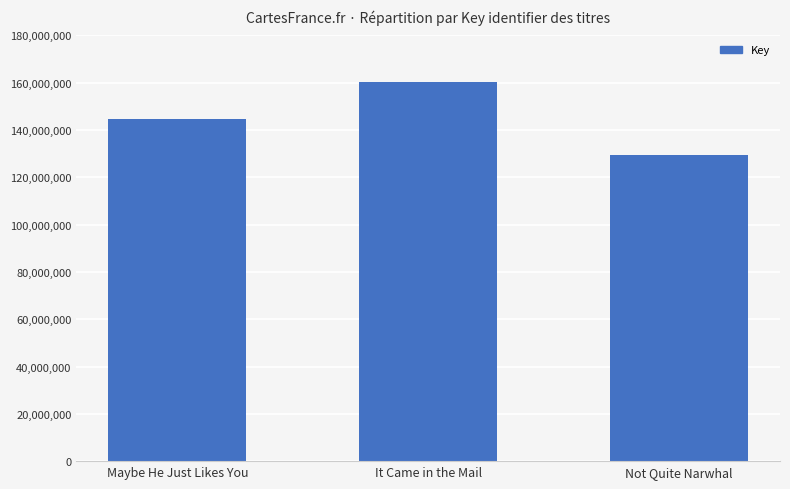

What is the difference between the values at Not Quite Narwhal and It Came in the Mail?

30621178